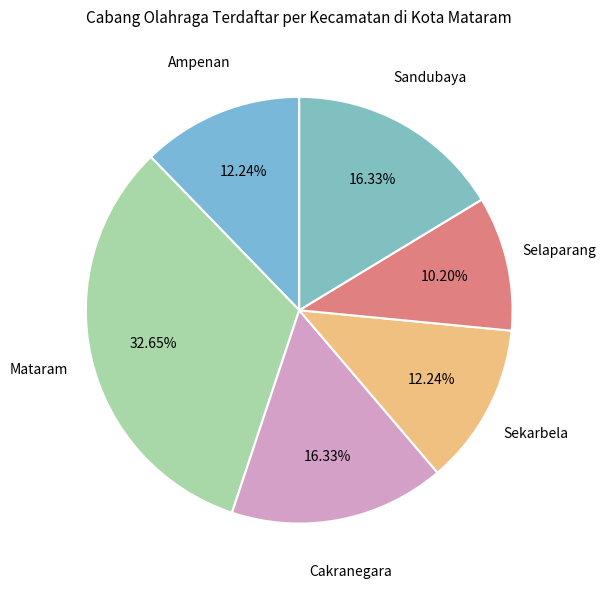

Count the number of slices in the pie.

6